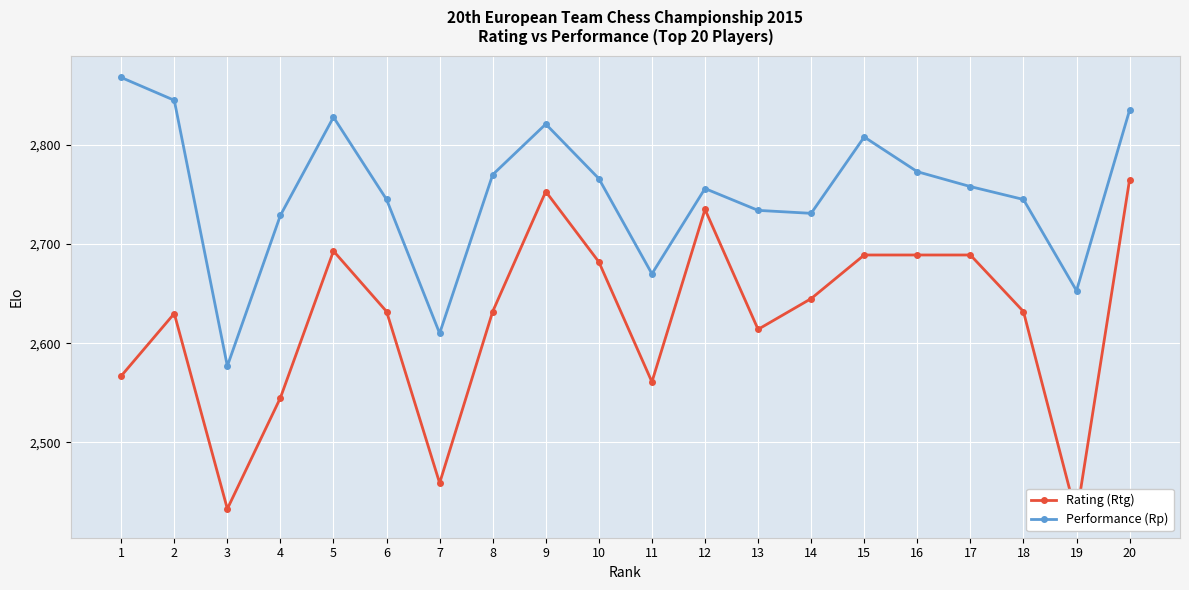

Is the value of Performance (Rp) at 11 greater than the value of Rating (Rtg) at 4?

Yes